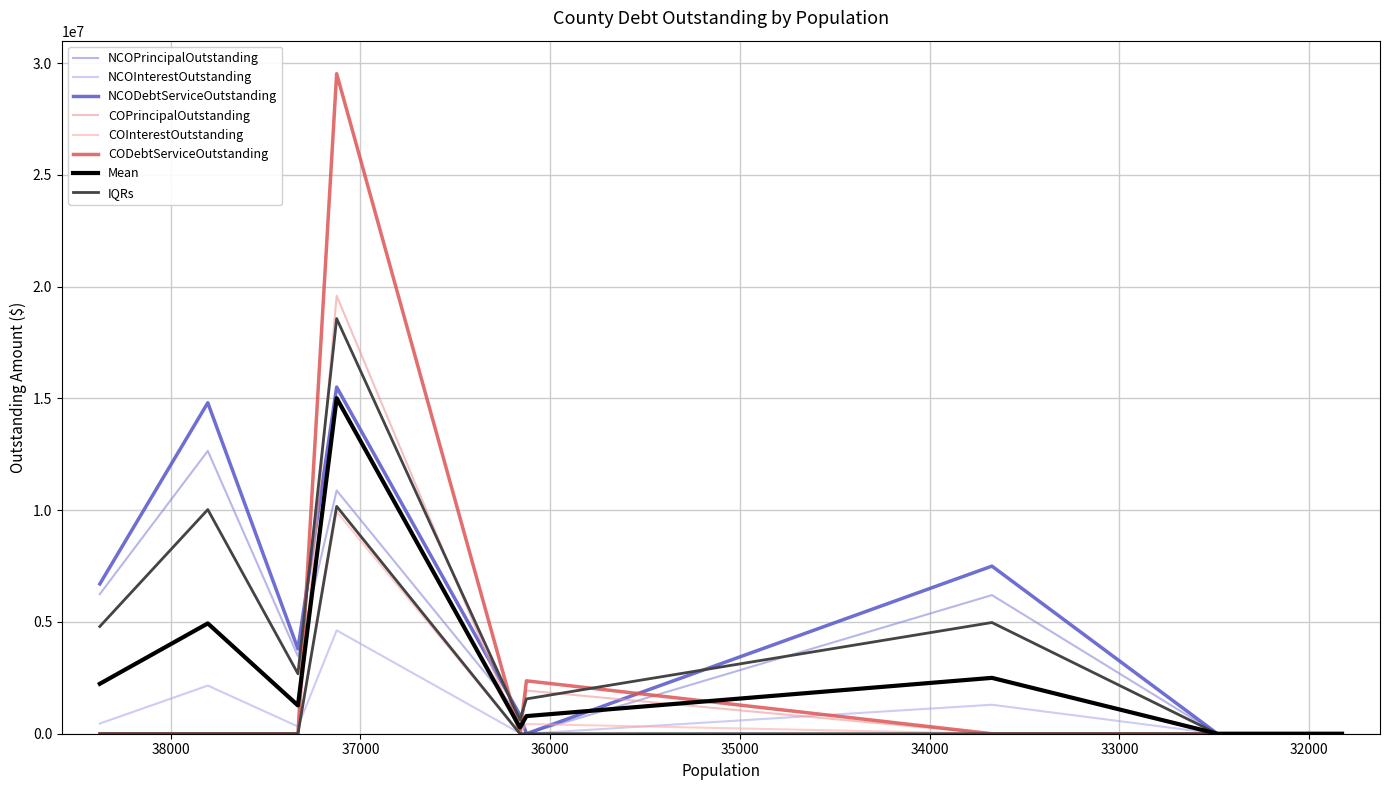

Between Fannin County and Howard County, which series saw the biggest shift?

CODebtServiceOutstanding